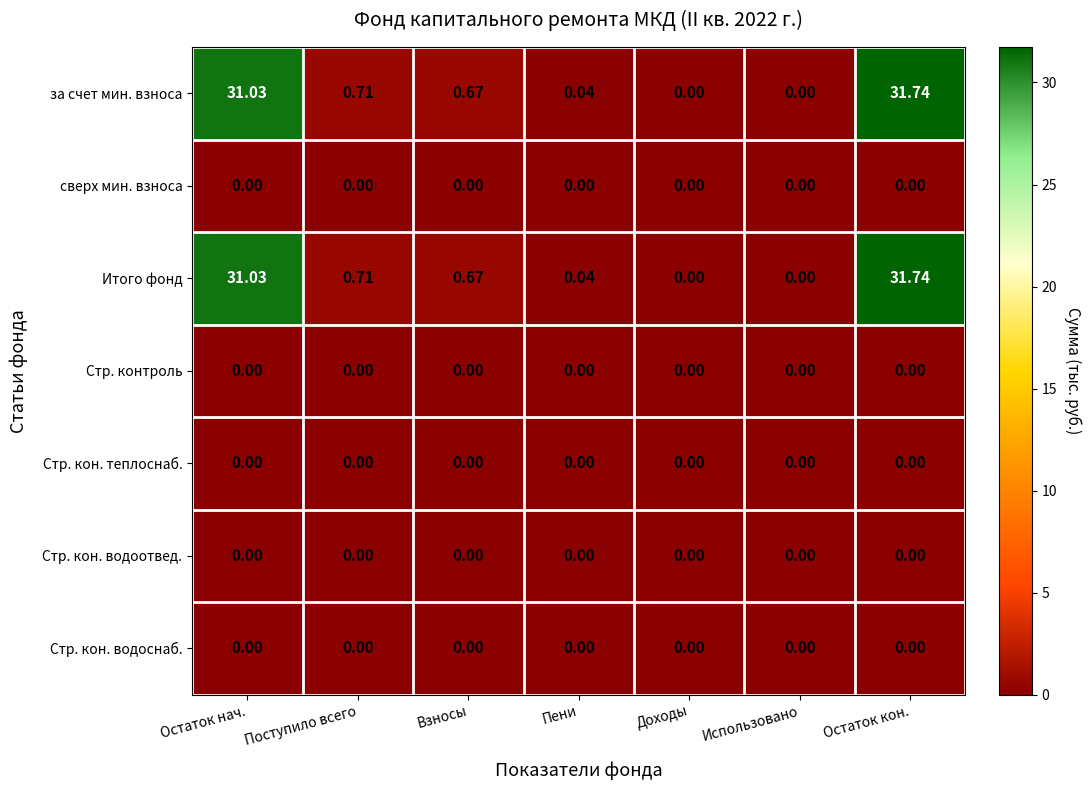

Where is Итого фонд nearest to the value 15?

Поступило всего